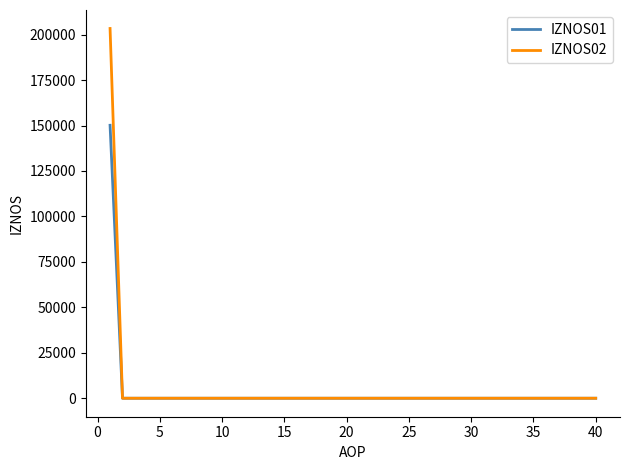

Which series has the largest range (max minus min)?

IZNOS02